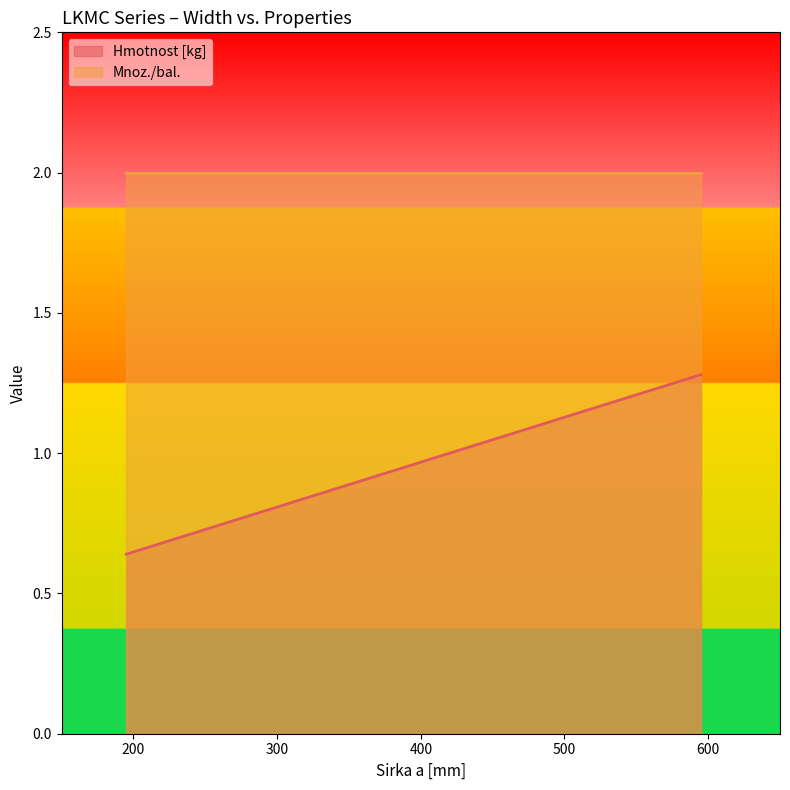

Which category has the highest value across all series?

595